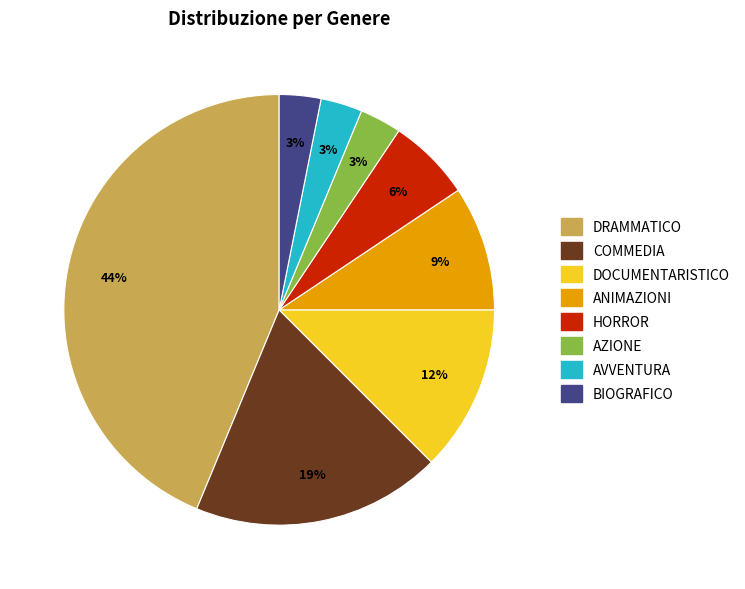

To the nearest percent, what percentage of the pie is AVVENTURA?

3%